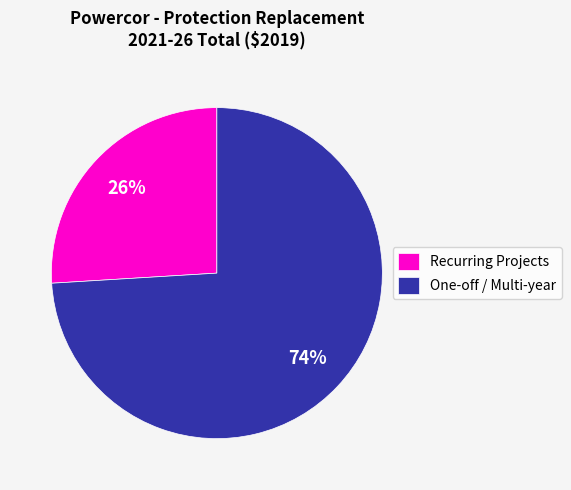

To the nearest percent, what is the average slice percentage?

50%